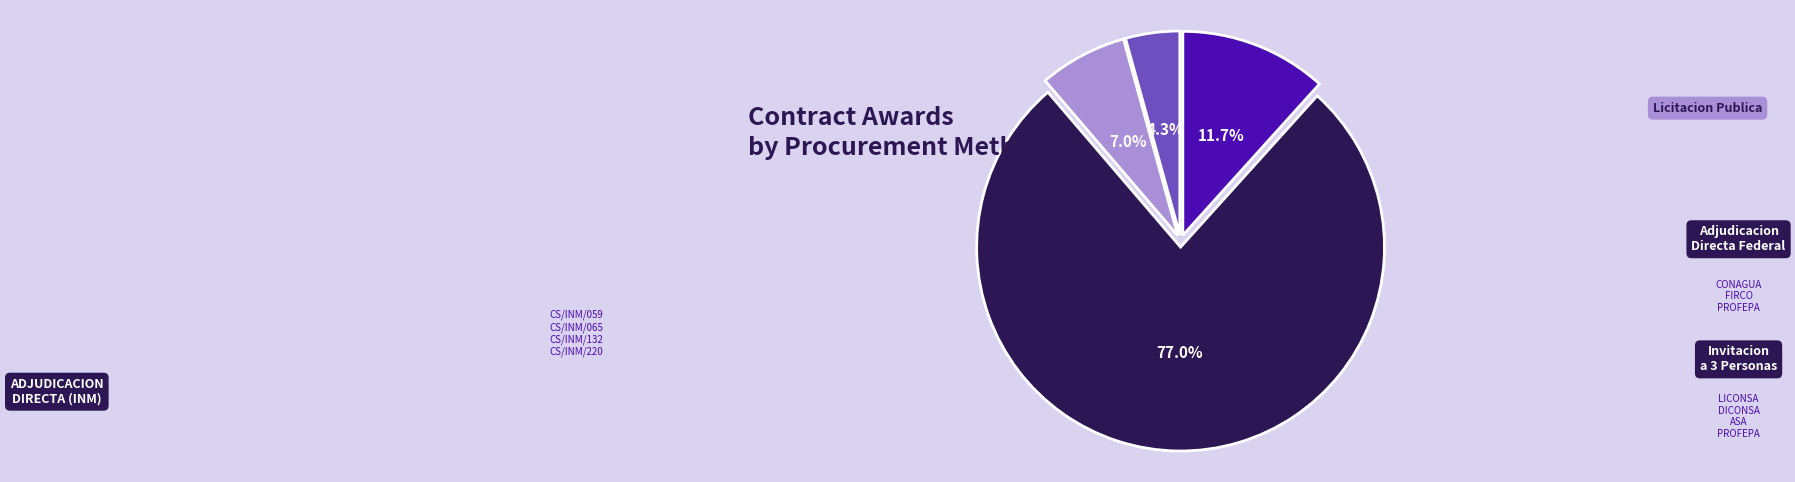

How many segments does this pie chart have?

4